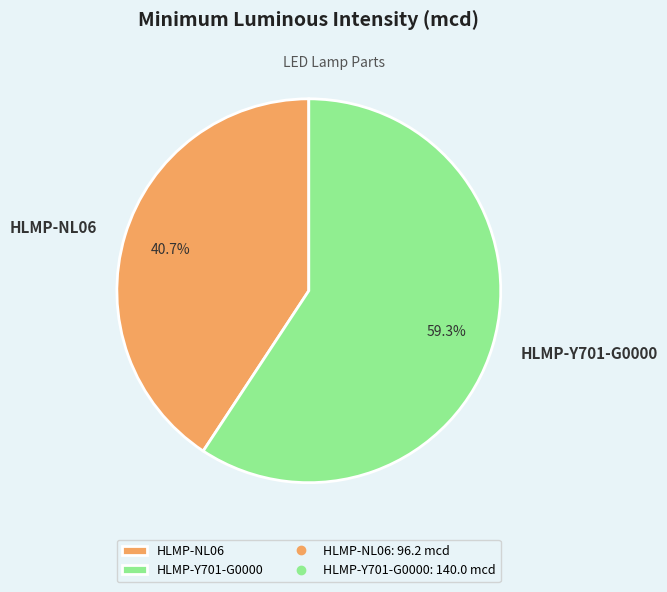

To the nearest percent, what is the difference between the largest and smallest slice percentages?

19%